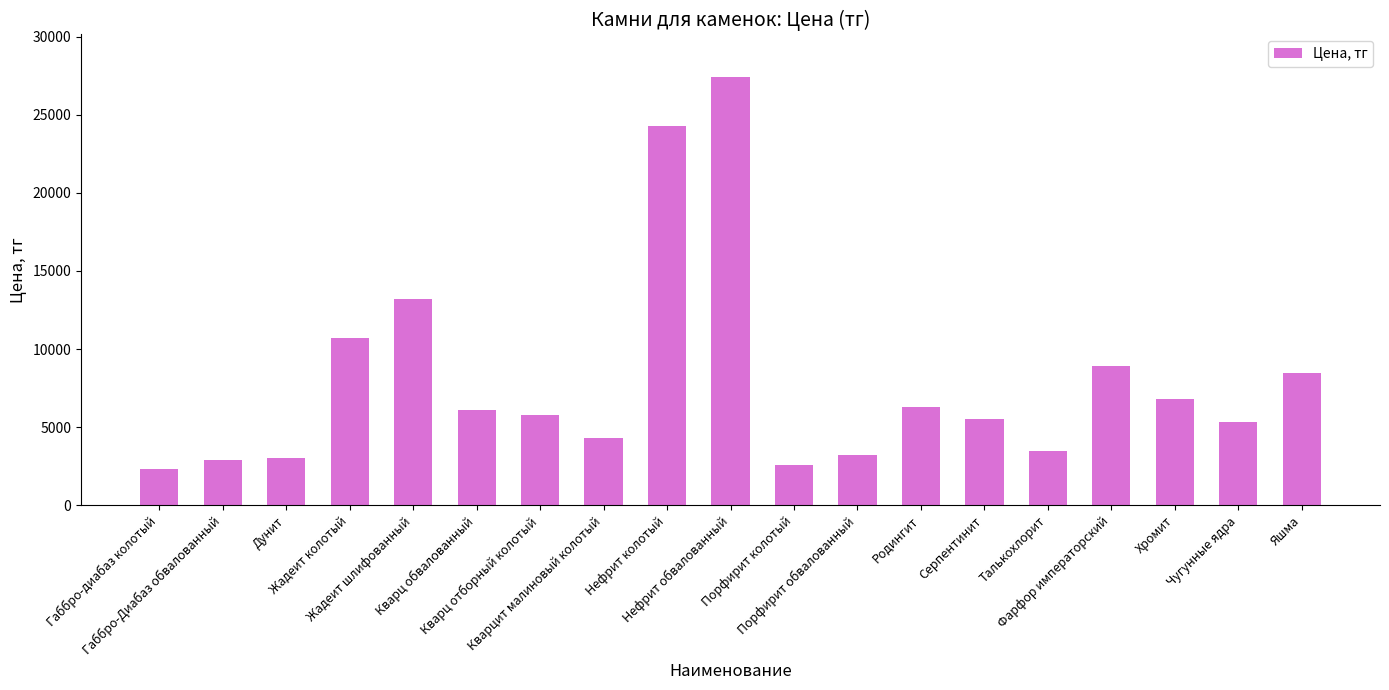

Where is the data nearest to the value 14850?

Жадеит шлифованный